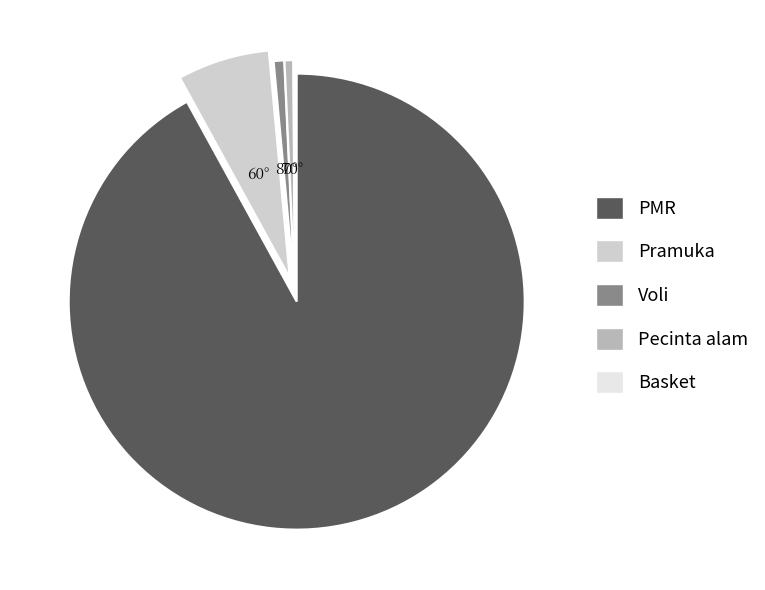

Does PMR represent more than half of the total?

Yes